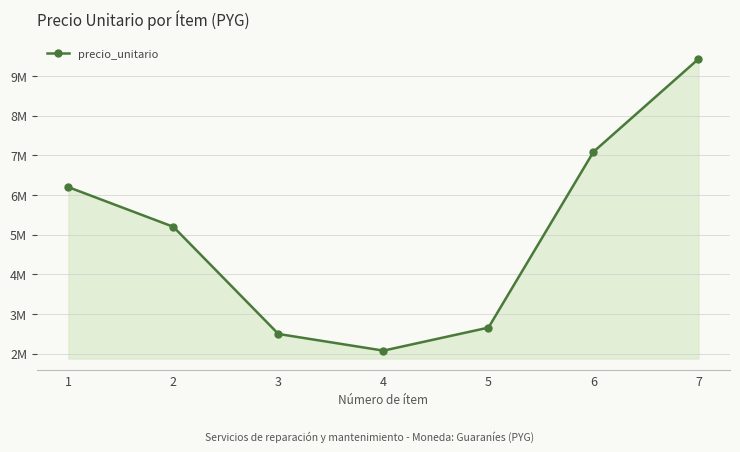

Where does the data first go above 5200000?

1